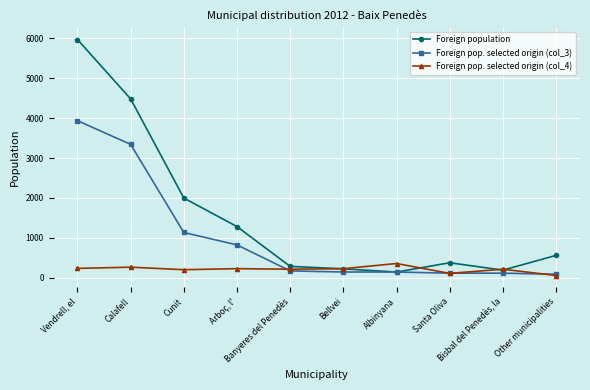

How many lines are shown in the chart?

3